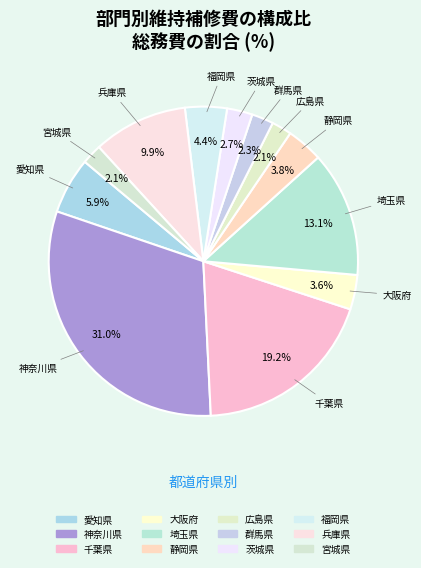

Count the number of slices in the pie.

12